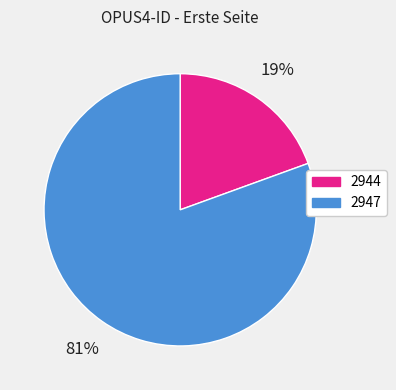

Which slice is the smallest?

2944